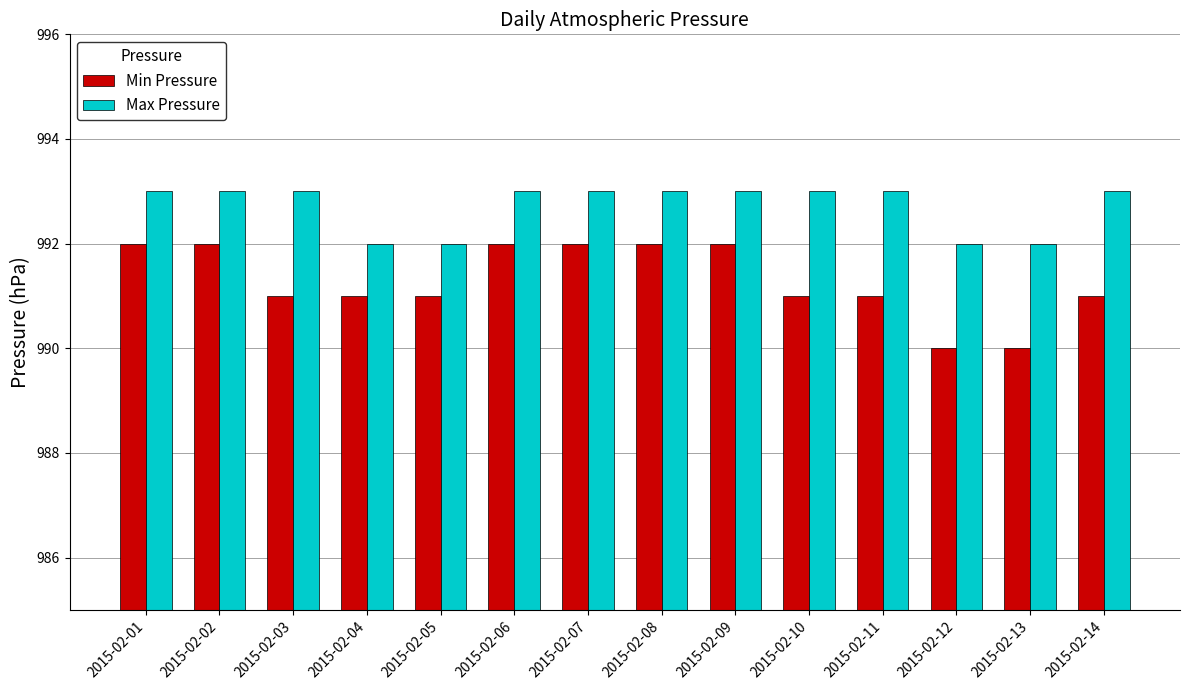

How many groups of bars are there?

14